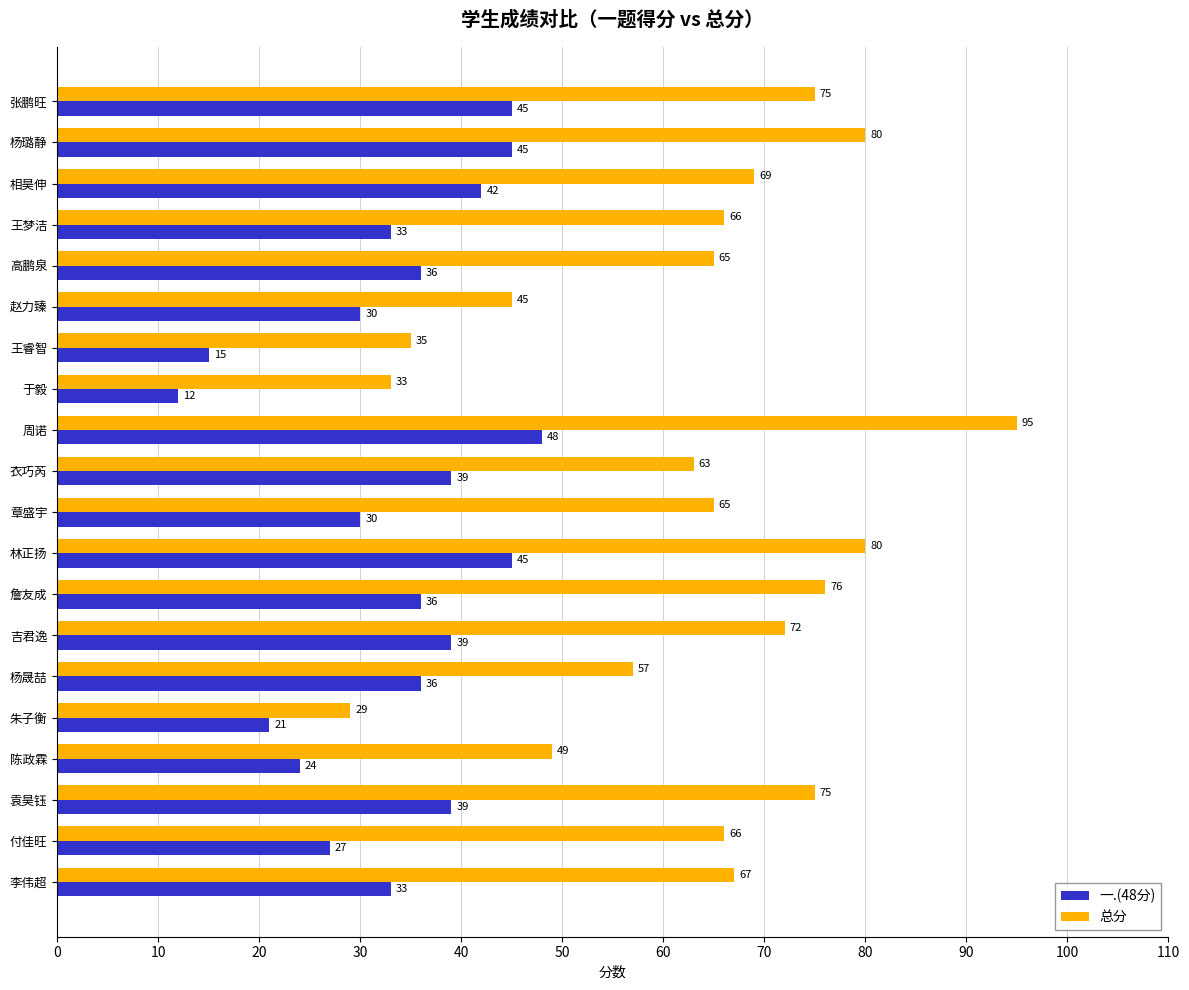

The 一.(48分) series shows 5 at 朱子衡. True or false?

False